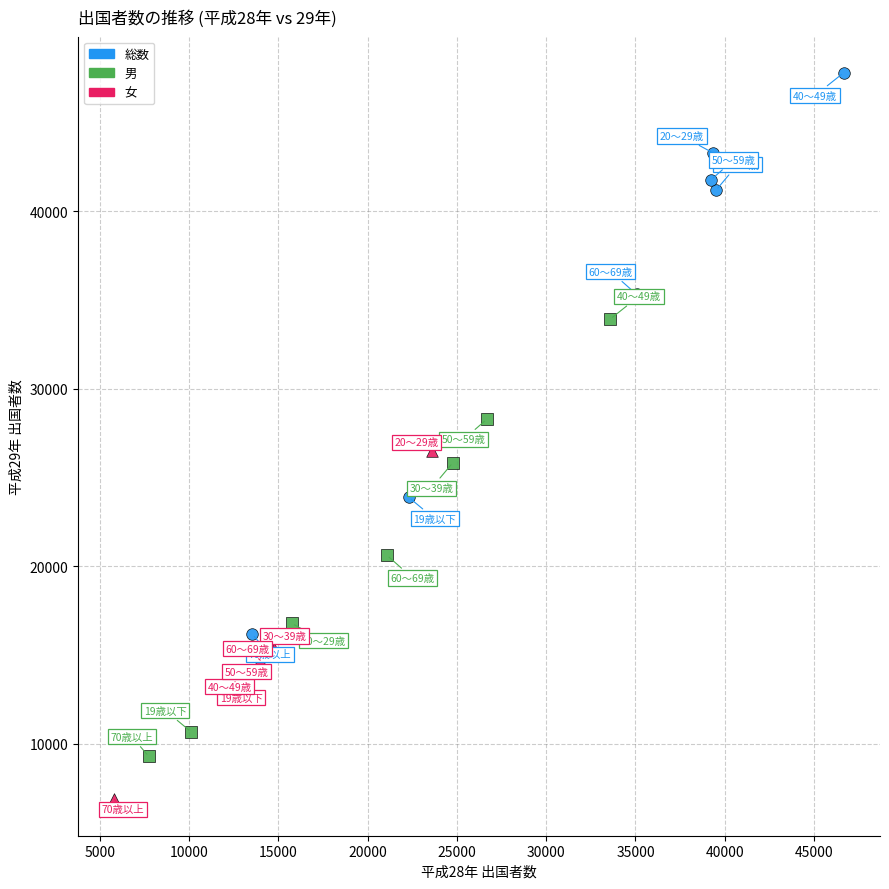

Which series reaches the minimum Y coordinate?

女